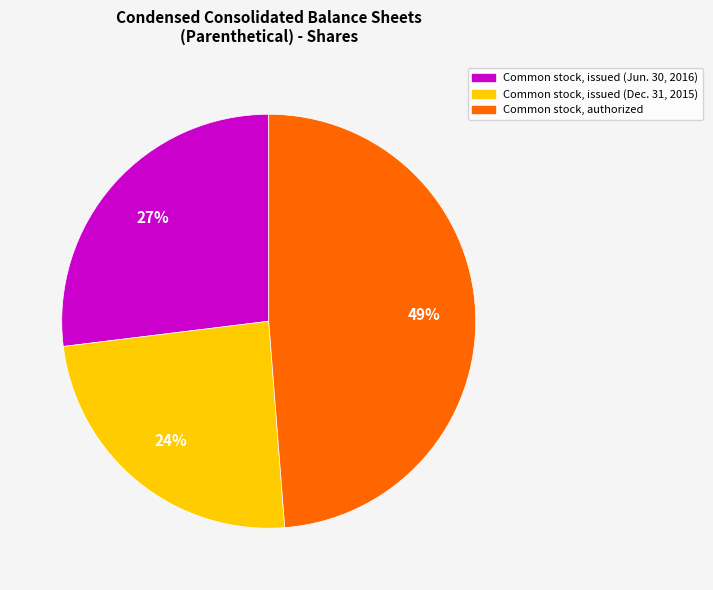

Is there a majority slice in this chart?

No